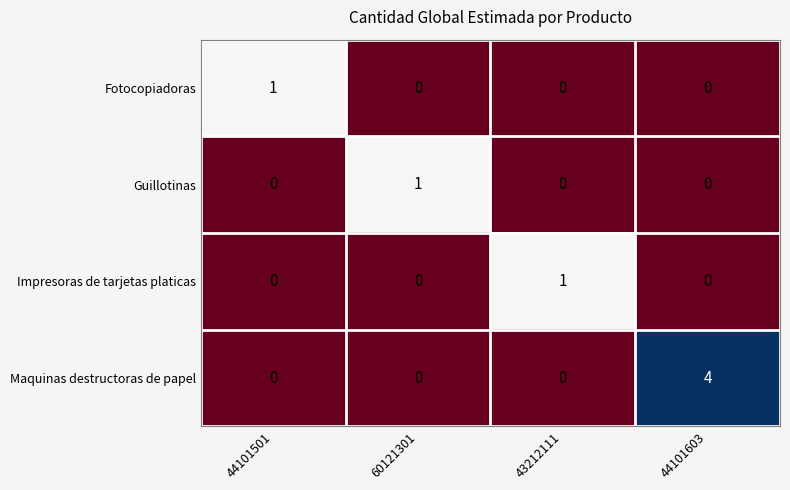

At which category is the sum across all series the highest?

44101603